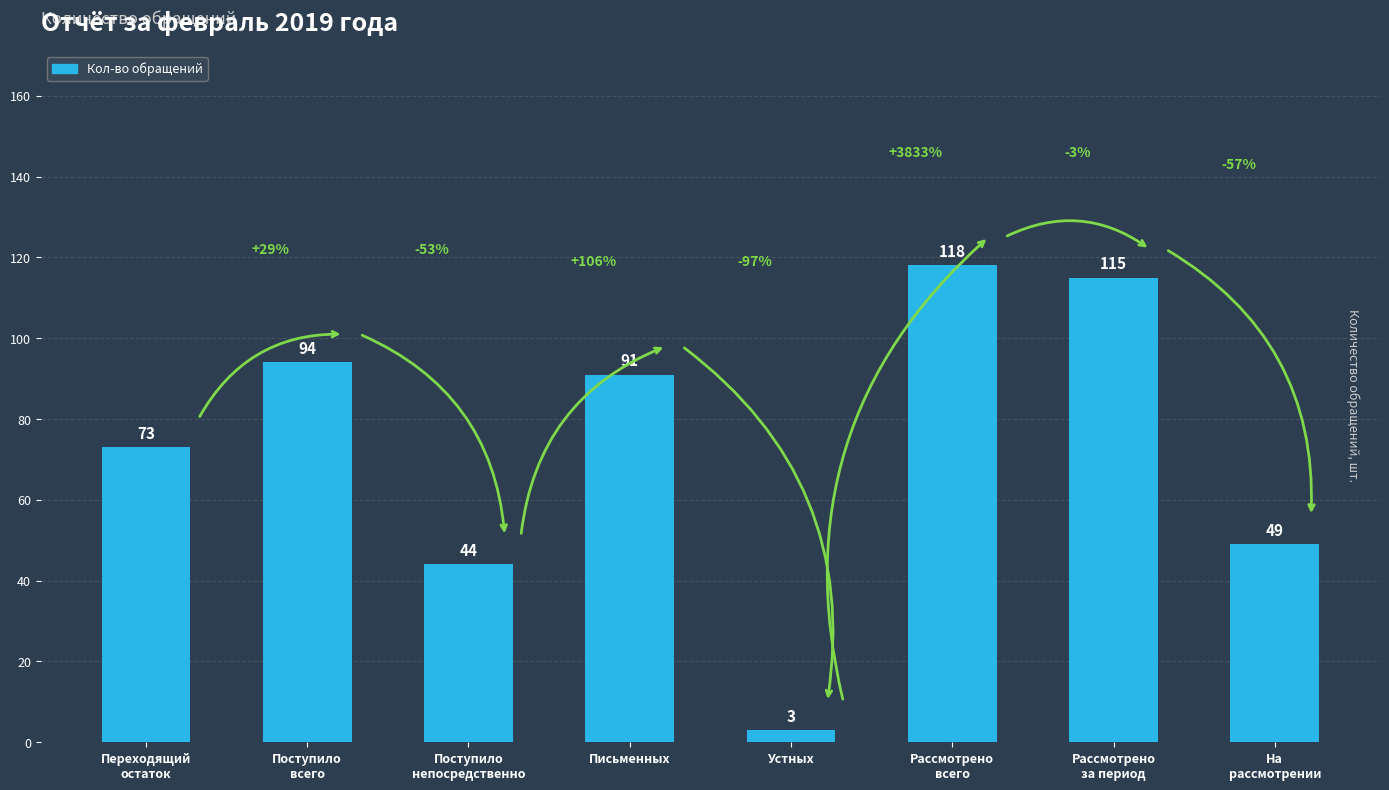

At which label is the value closest to 60?

На
рассмотрении